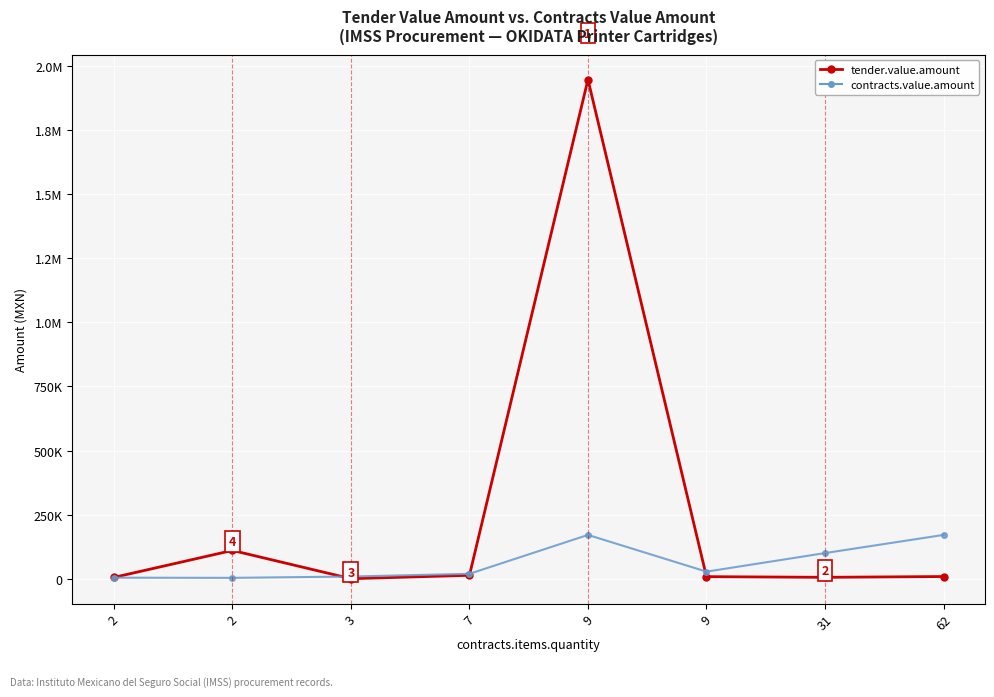

The contracts.value.amount series shows 28770.5 at 9. True or false?

True